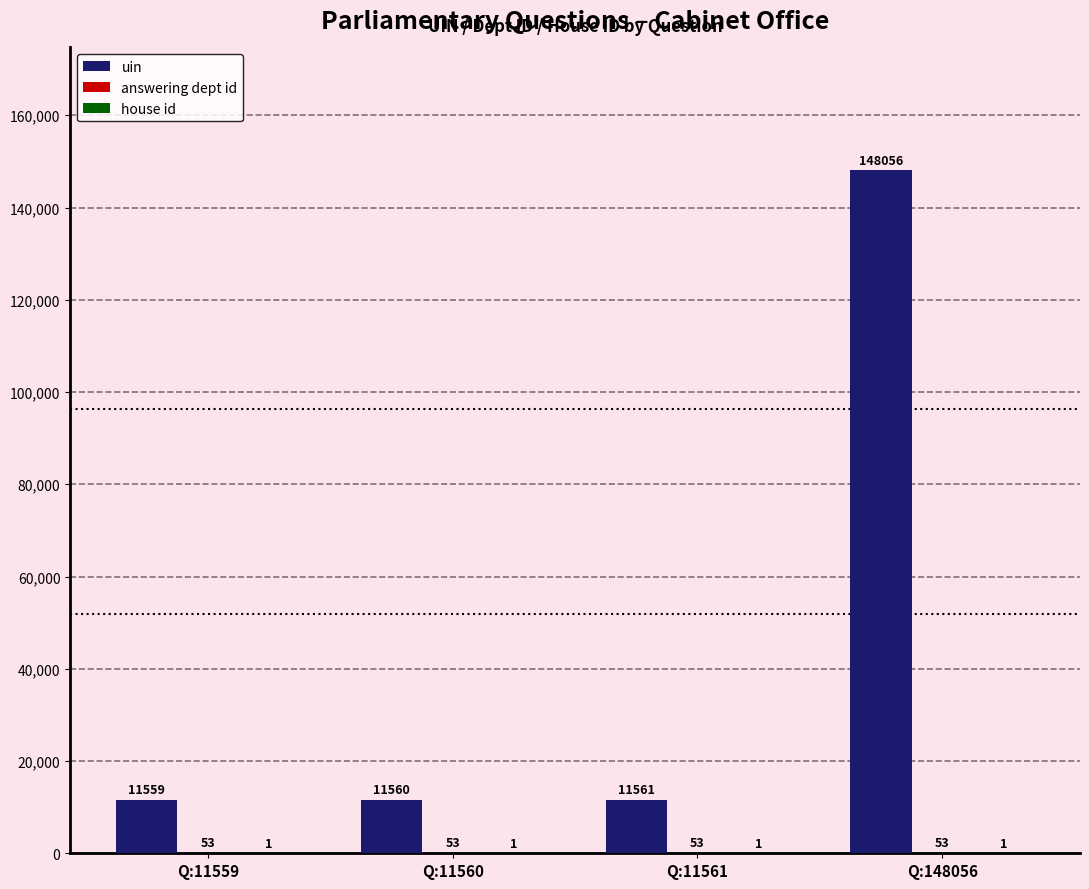

Which label corresponds to the largest value in the chart?

Q:148056